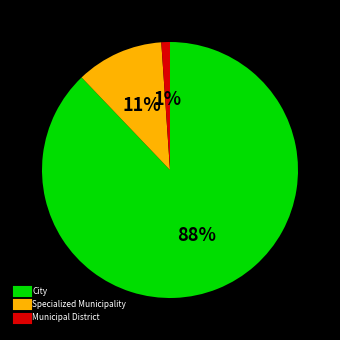

To the nearest percent, what percentage of the pie is Specialized Municipality?

11%